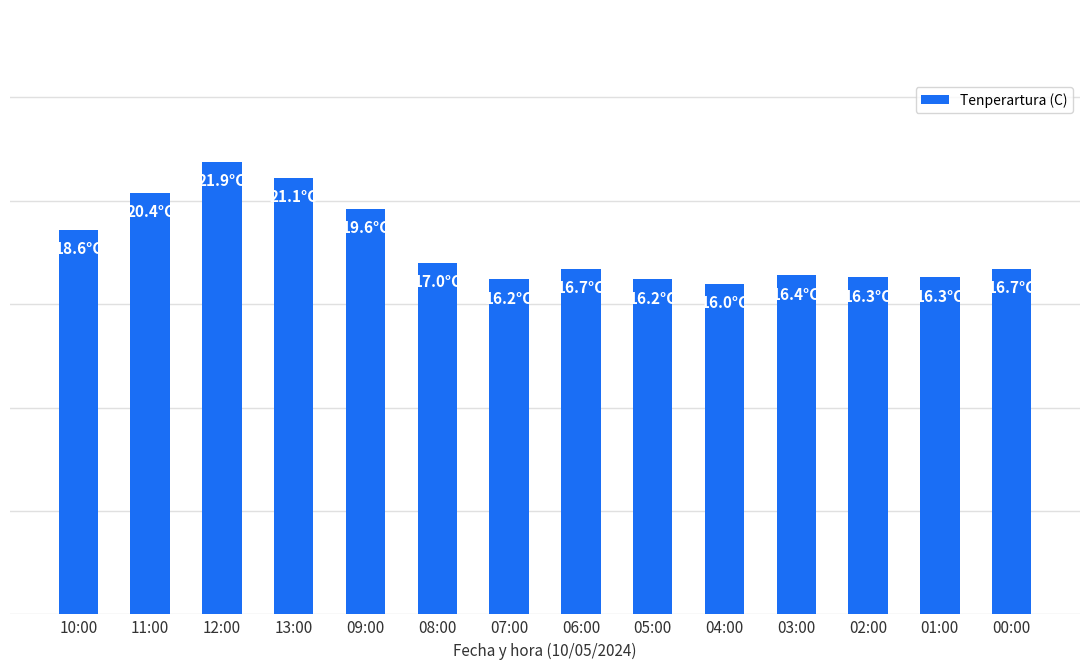

What position from the right is 10:00?

14